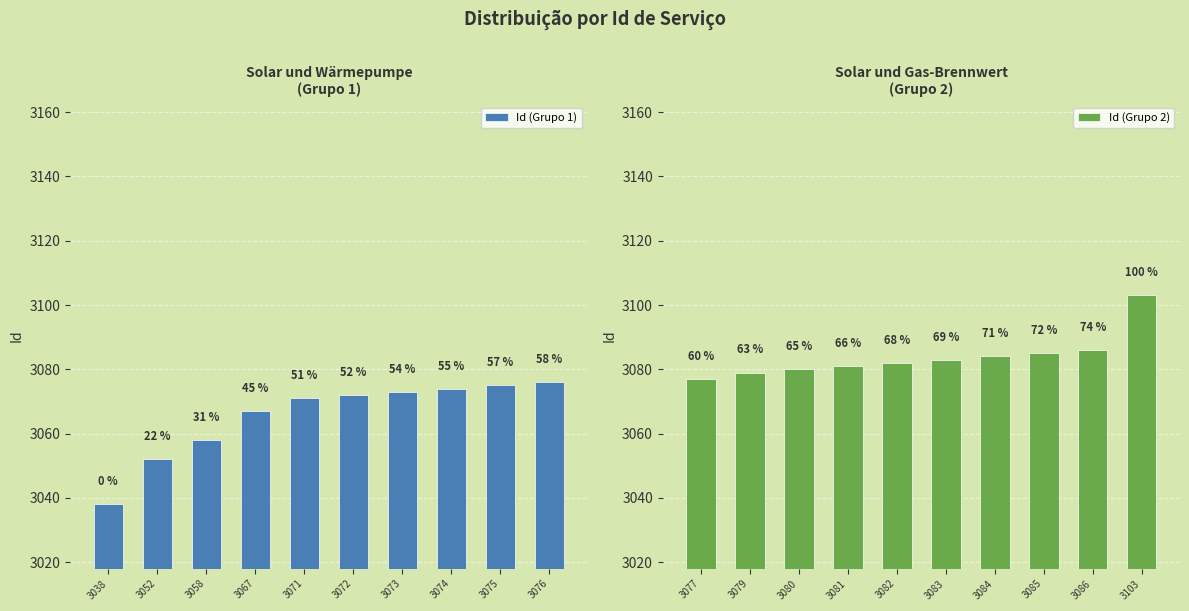

Count the number of categories in the chart.

10